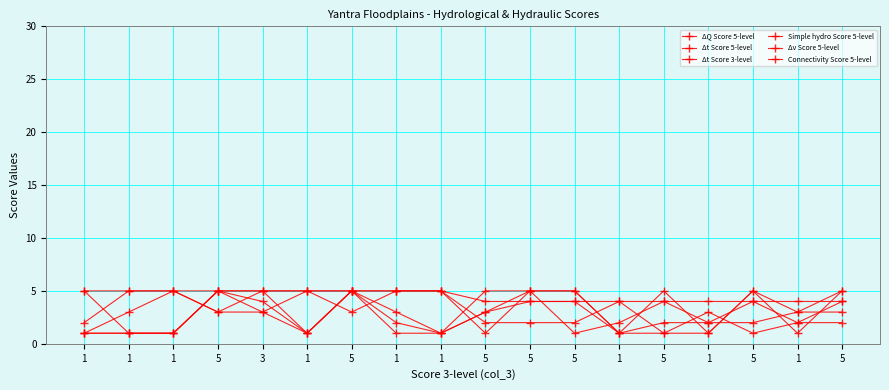

Is it true that Connectivity Score 5-level equals 4 at 5?

True